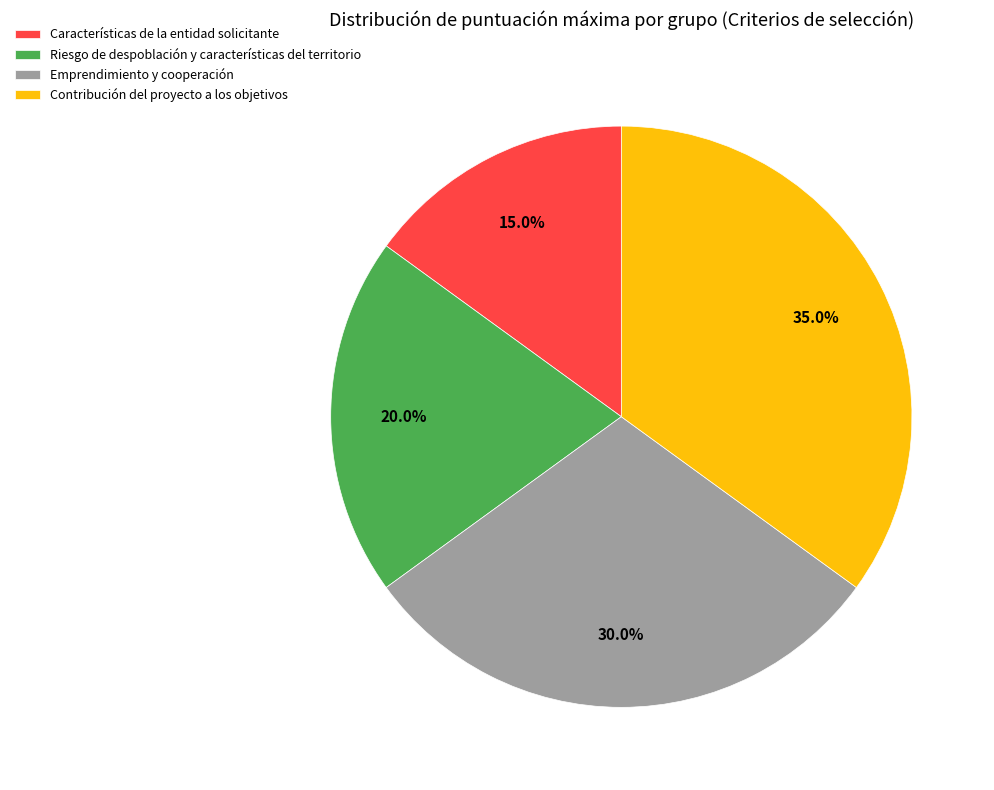

Between Contribución del proyecto a los objetivos and Emprendimiento y cooperación, which is larger?

Contribución del proyecto a los objetivos